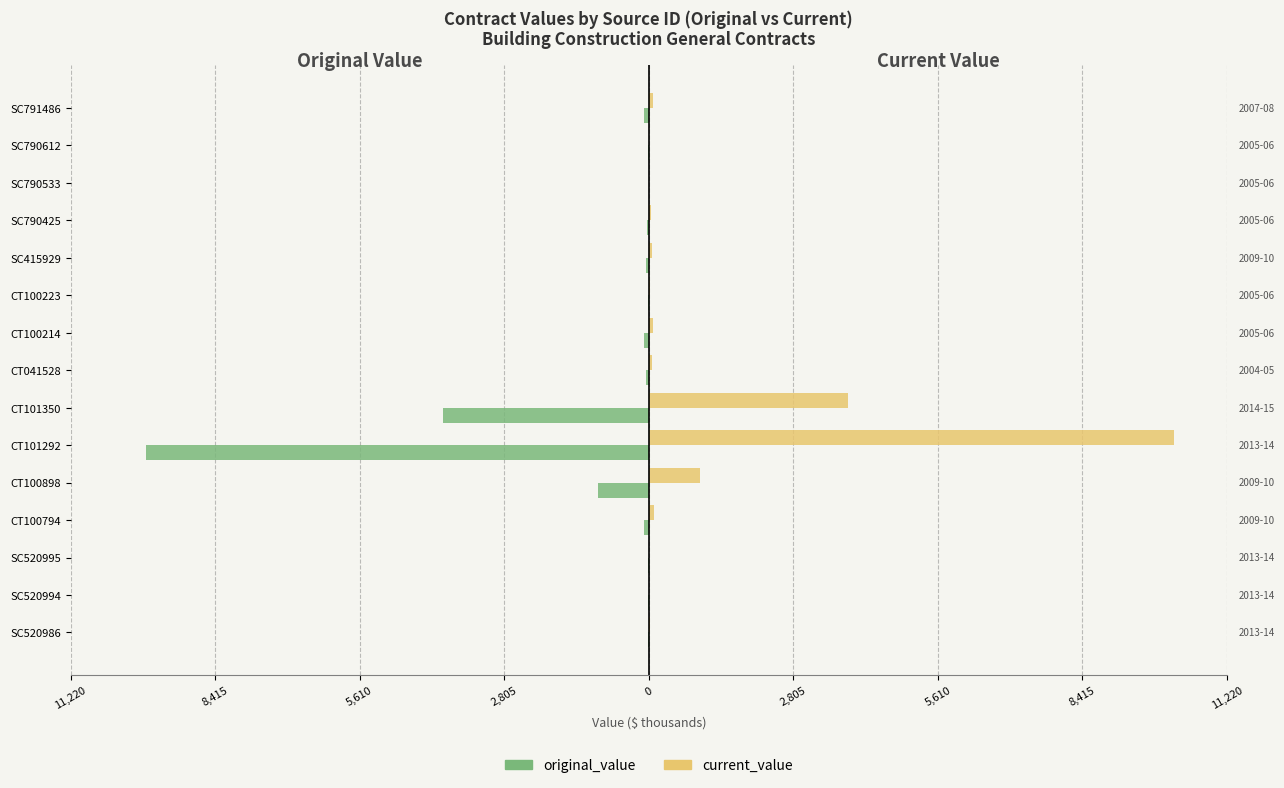

List the series in order of their peak value, lowest first.

original_value, current_value